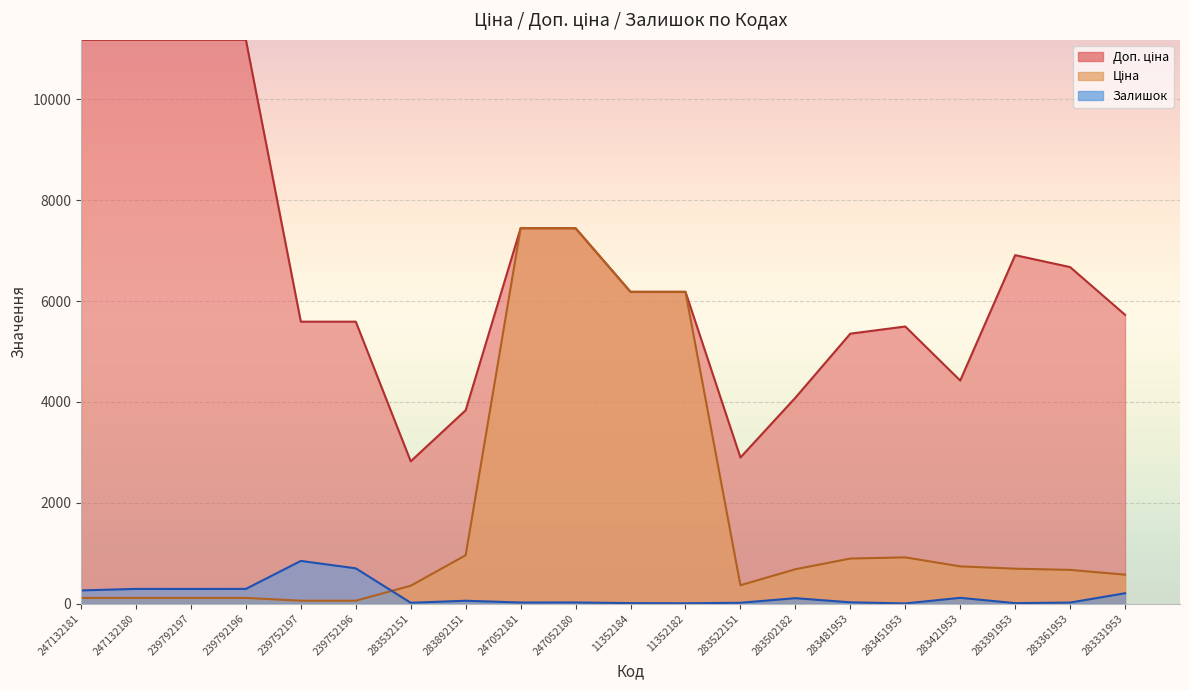

Is the value of Ціна at 283522151 greater than the value of Залишок at 283391953?

Yes